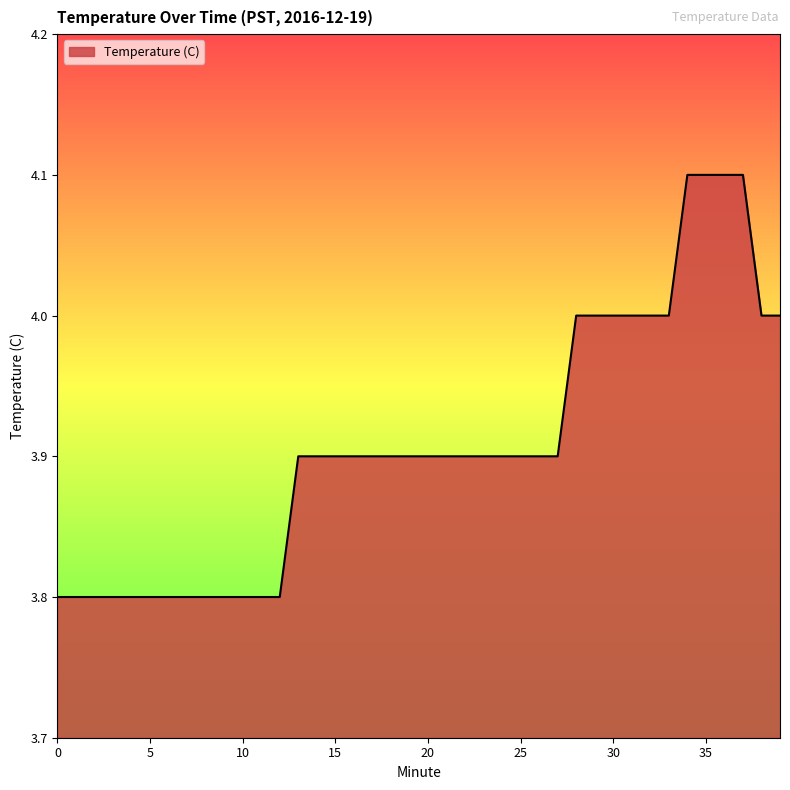

What is the greatest value displayed?

4.1